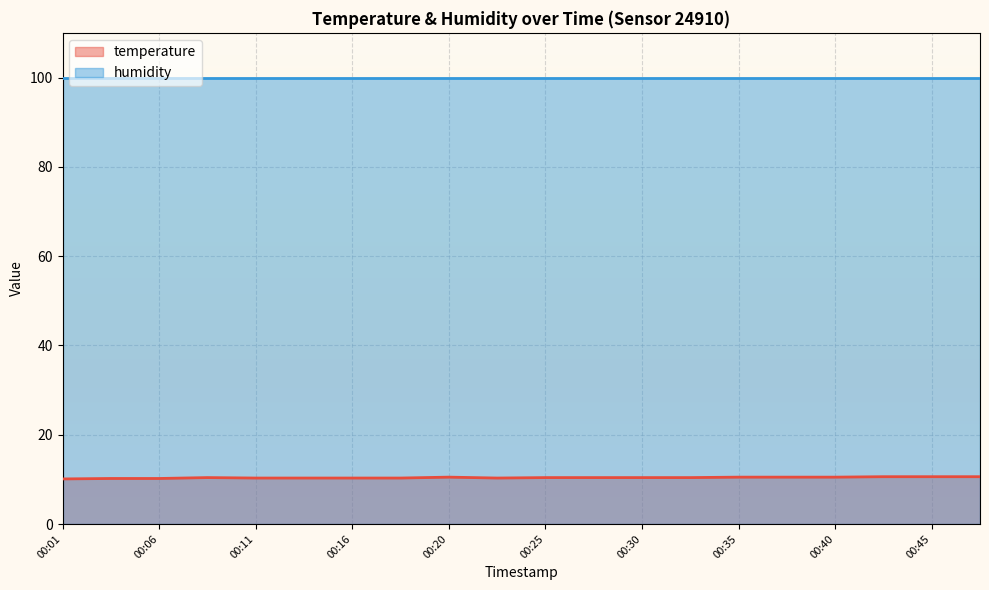

What is the maximum value shown in the chart?

99.9